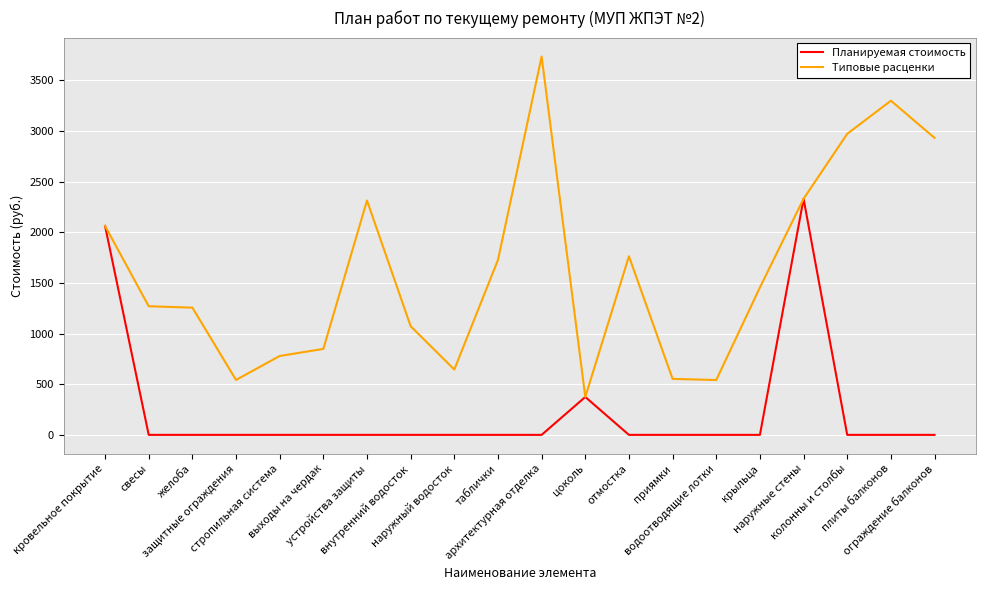

Rank the series by their maximum value, from highest to lowest.

Типовые расценки, Планируемая стоимость